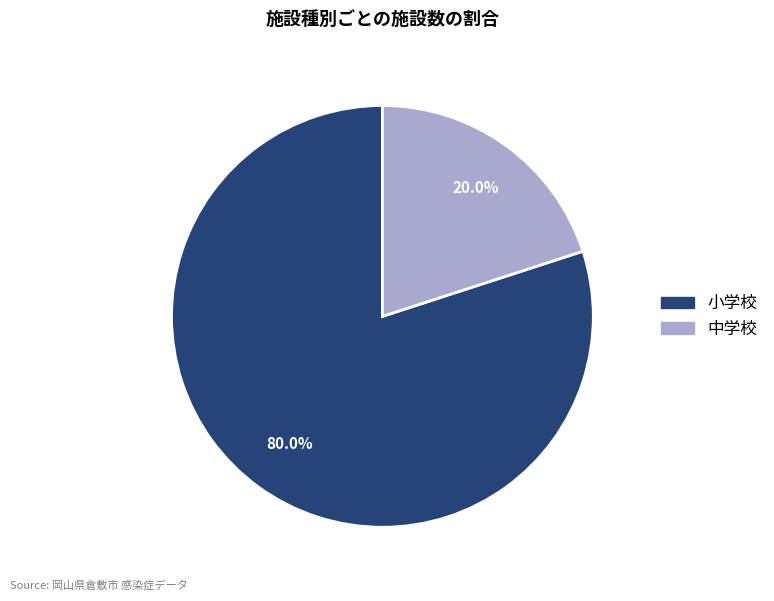

Rank the categories by value from highest to lowest.

小学校, 中学校